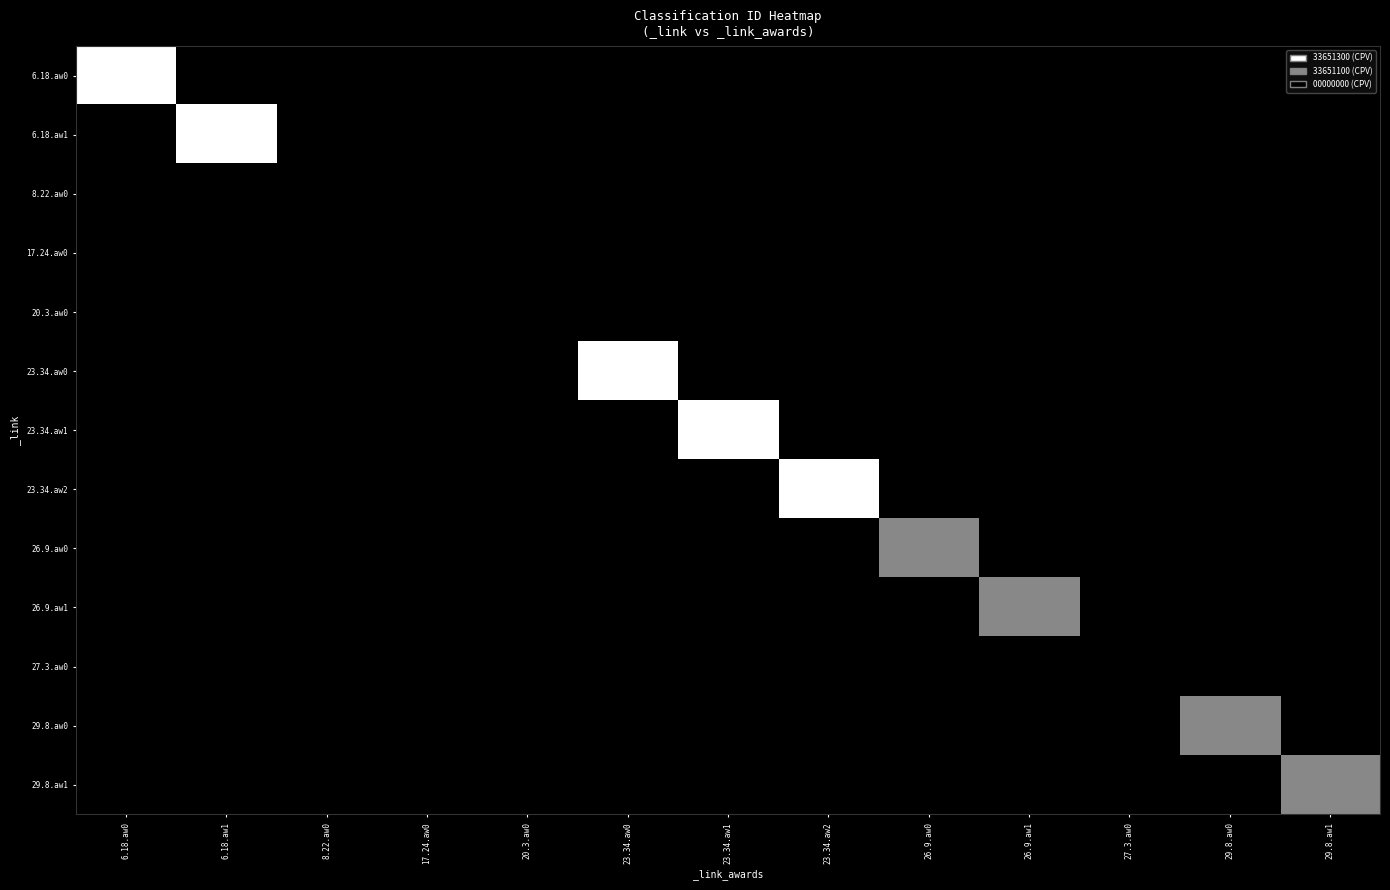

Rank the series at 29.8.aw0 from highest to lowest value.

29.8.aw0, 6.18.aw0, 6.18.aw1, 8.22.aw0, 17.24.aw0, 20.3.aw0, 23.34.aw0, 23.34.aw1, 23.34.aw2, 26.9.aw0, 26.9.aw1, 27.3.aw0, 29.8.aw1